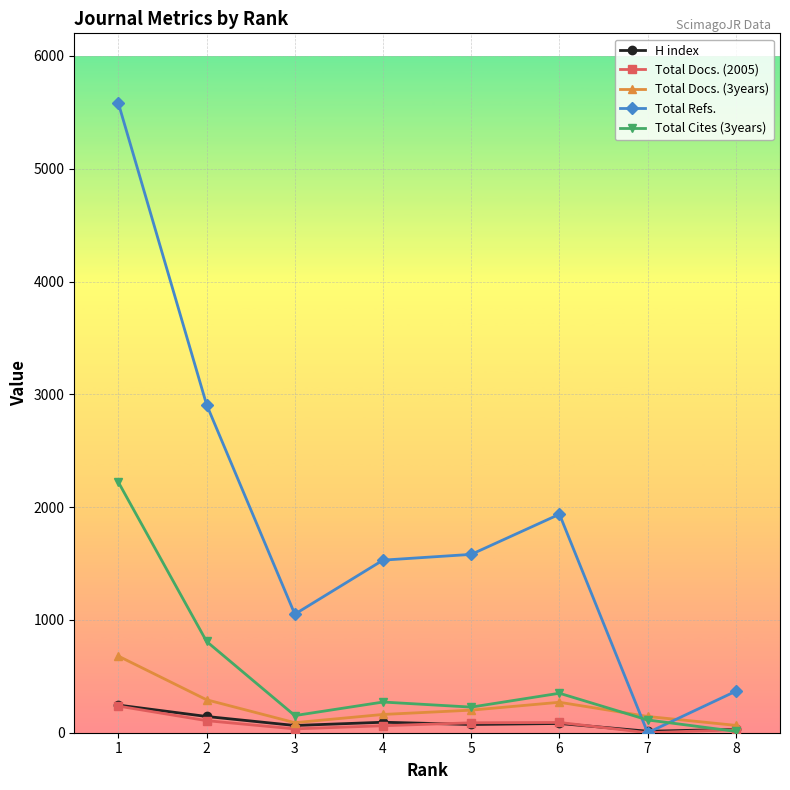

At how many categories does at least one series exceed 5551?

1